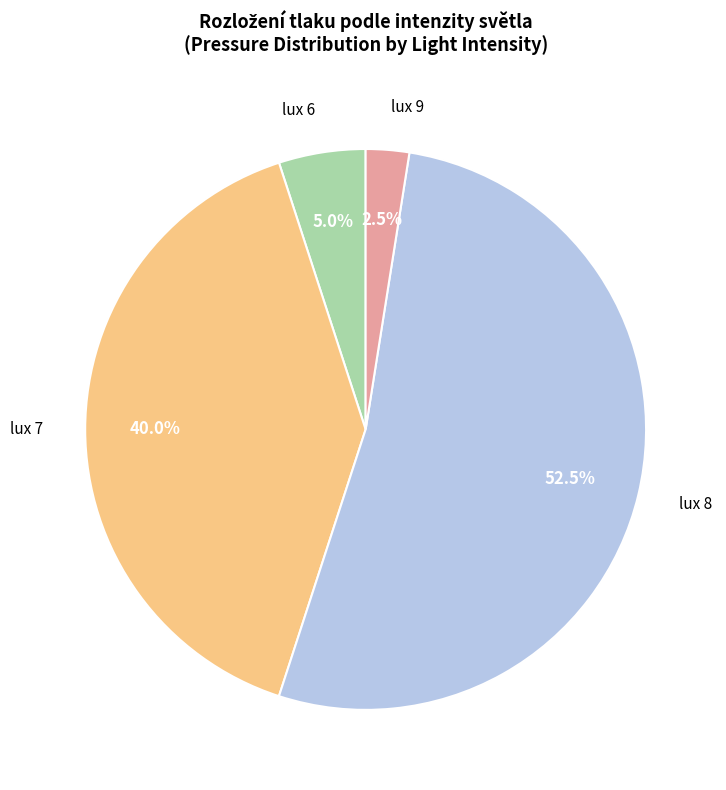

How many segments does this pie chart have?

4